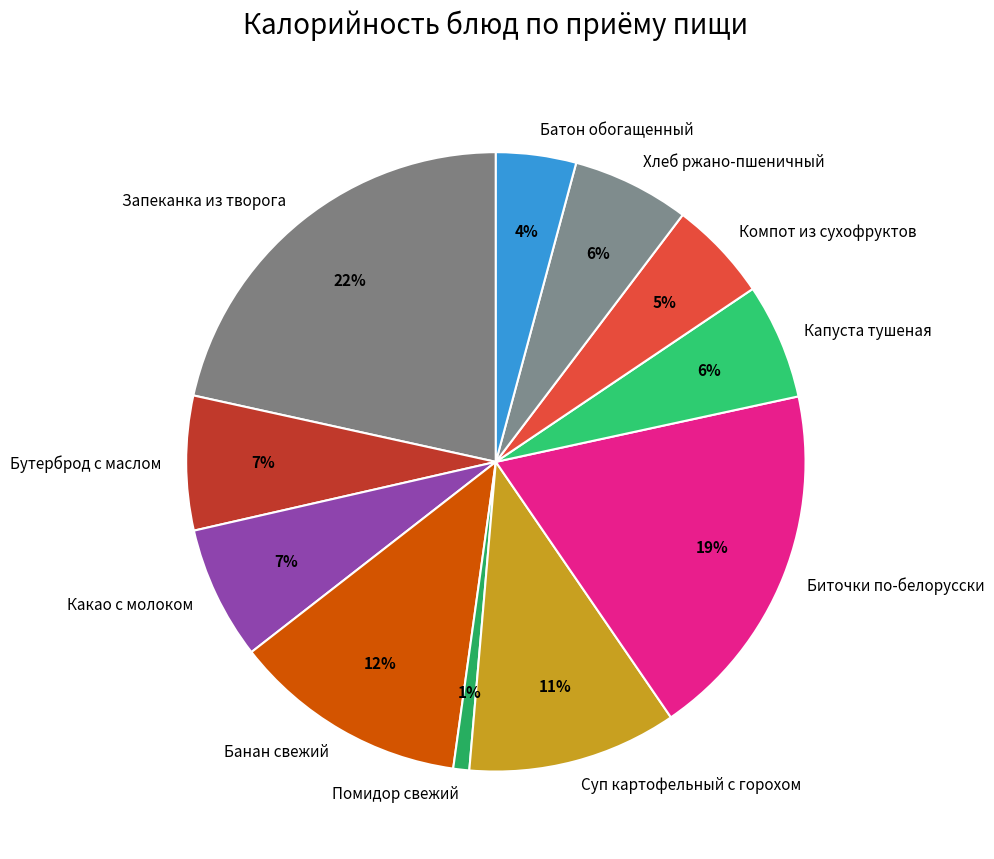

The Помидор свежий slice represents 1% of the pie. True or false?

True